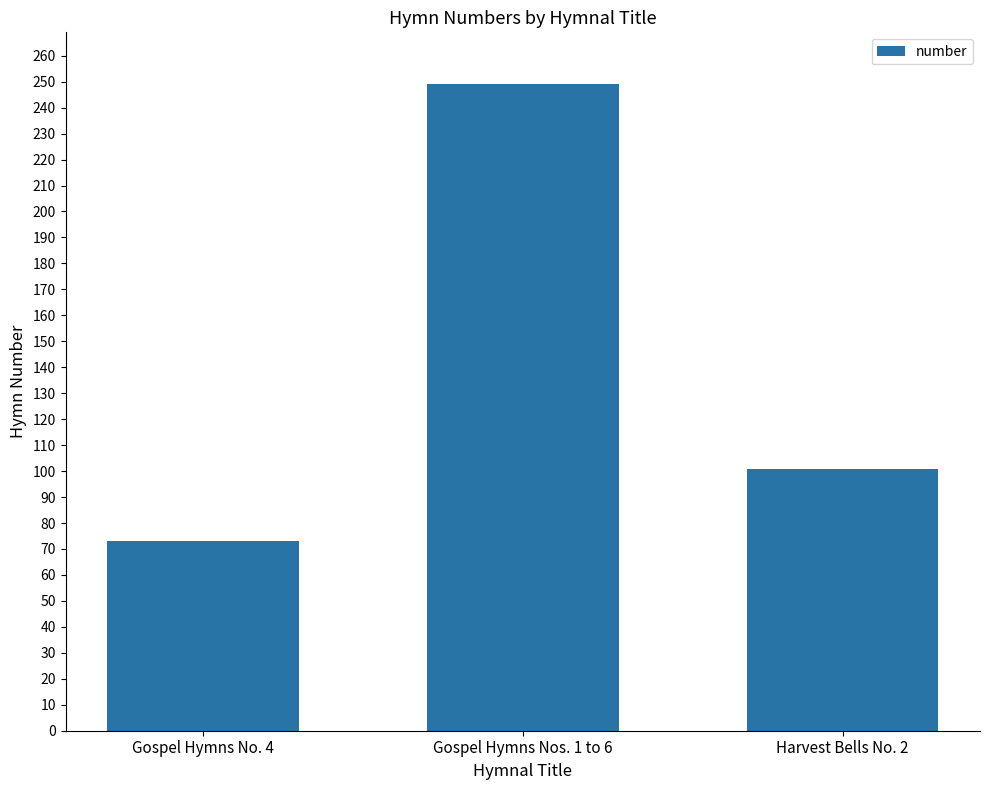

Reading left to right, what are all the values shown in this chart?

73	249	101